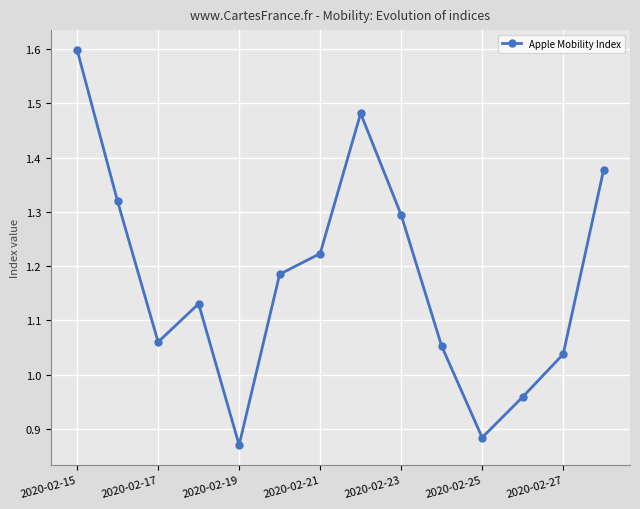

What is the sum of all values?

16.5